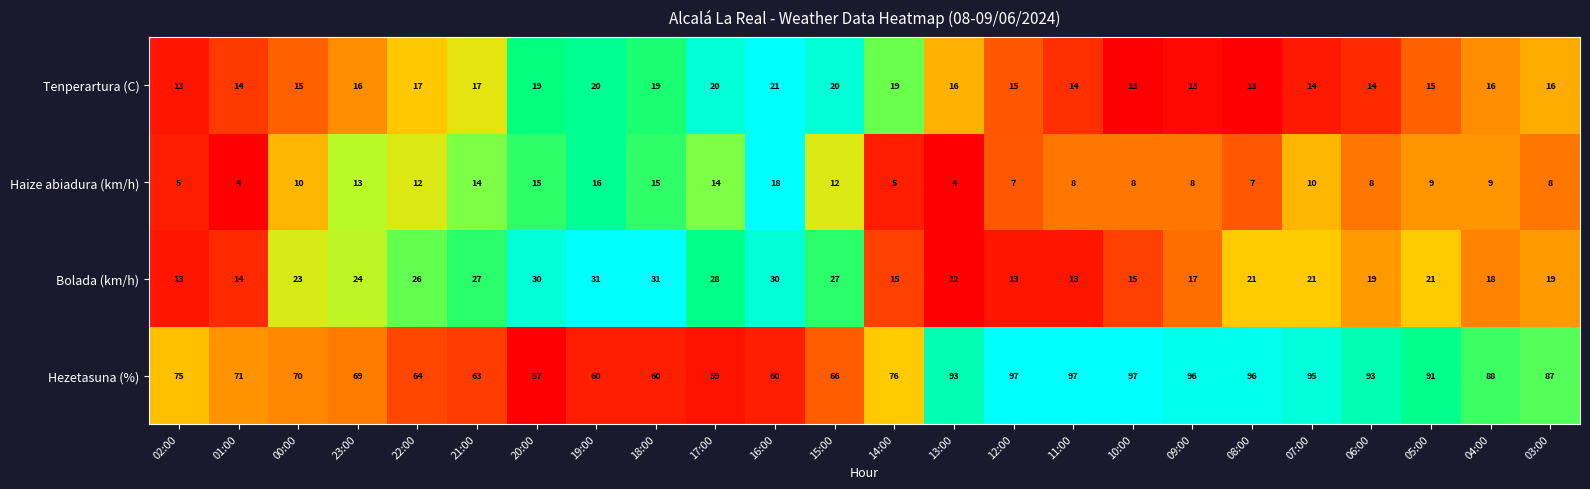

Count the number of data series in this chart.

4